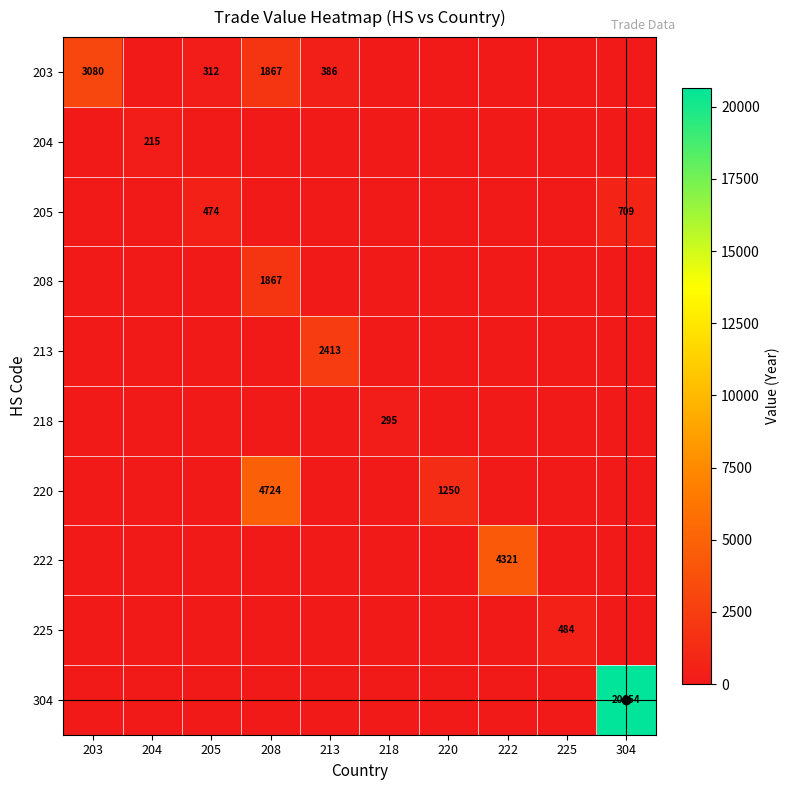

What is the difference between the highest and lowest values at 203?

3080